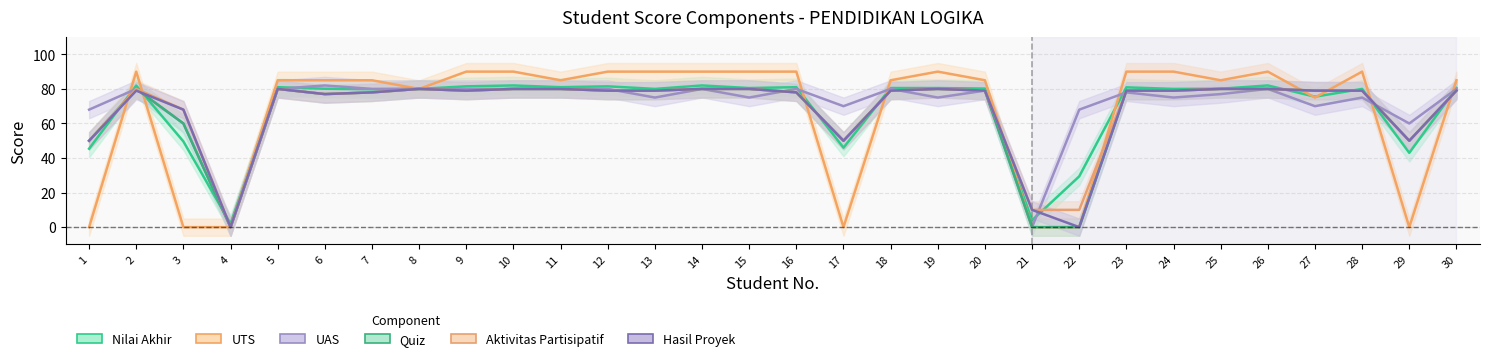

What is the greatest value displayed?

90.0